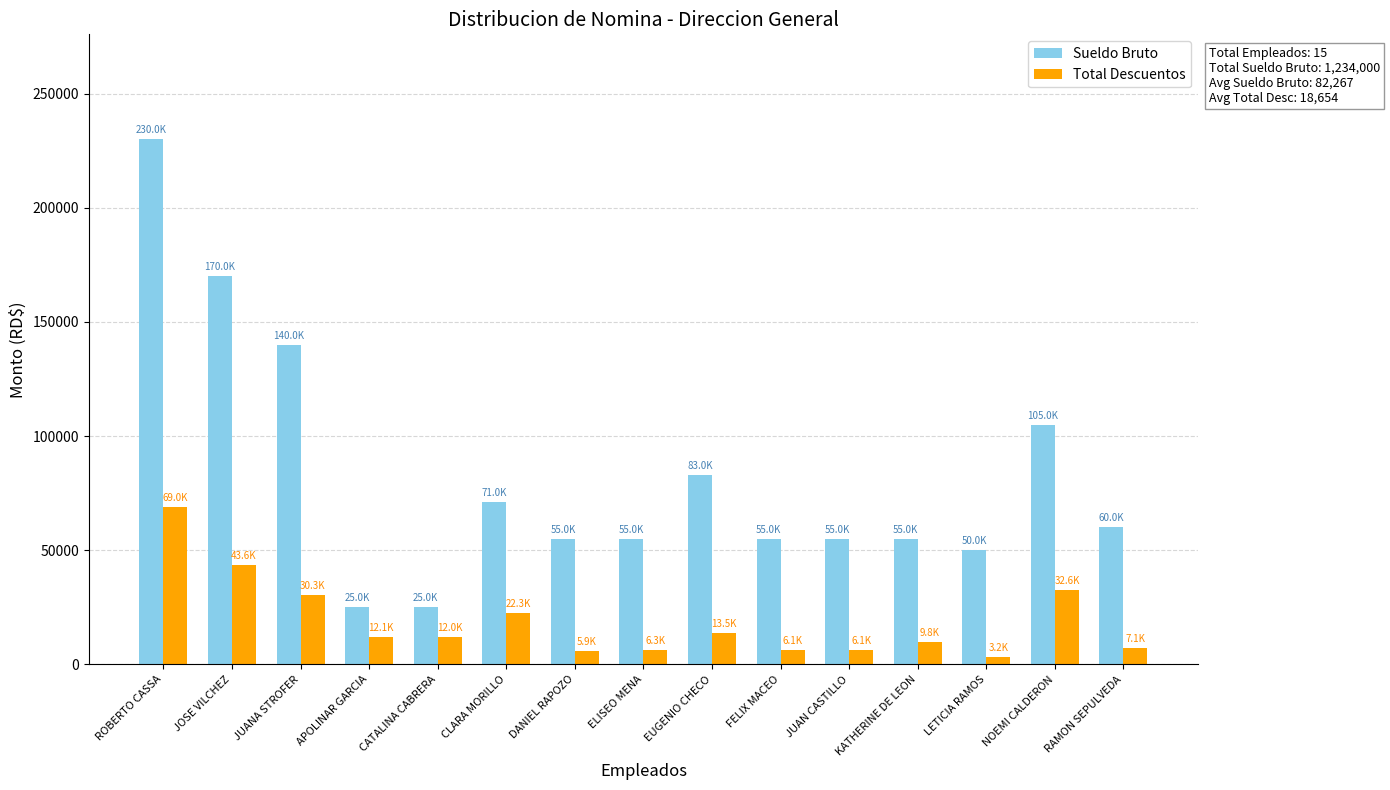

Which series changed the most between JUANA STROFER and ELISEO MENA?

Sueldo Bruto